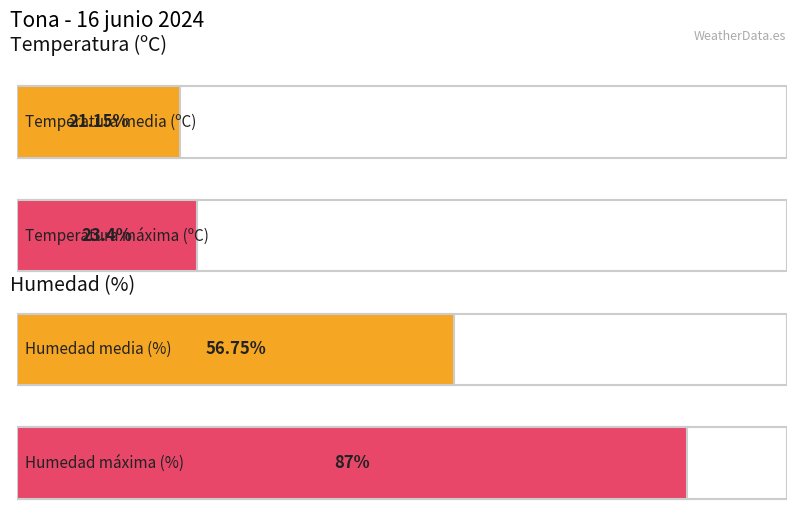

What is the maximum value shown in the chart?

87.0